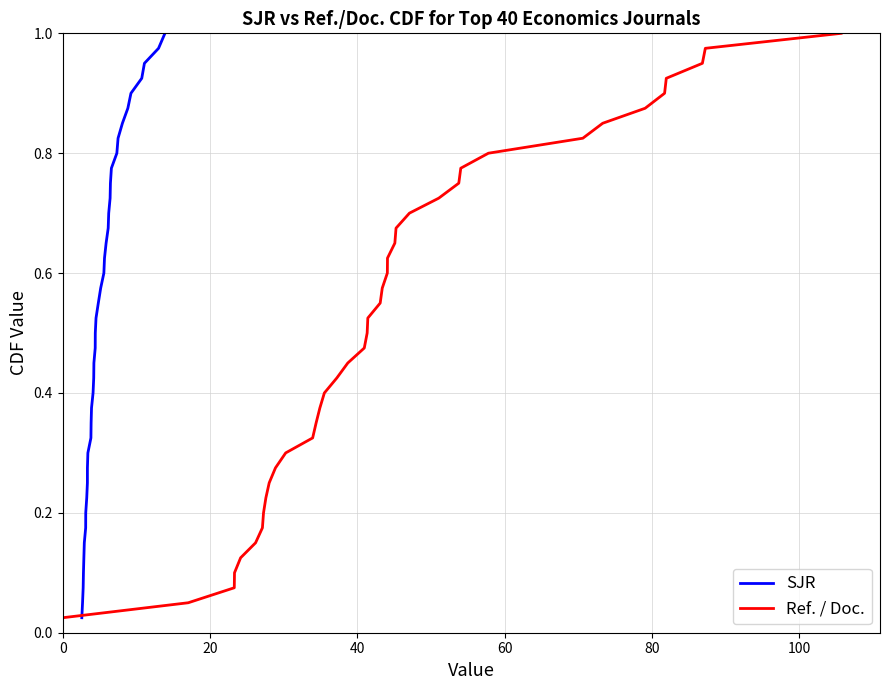

True or false: SJR and Ref. / Doc. cross at least once.

False